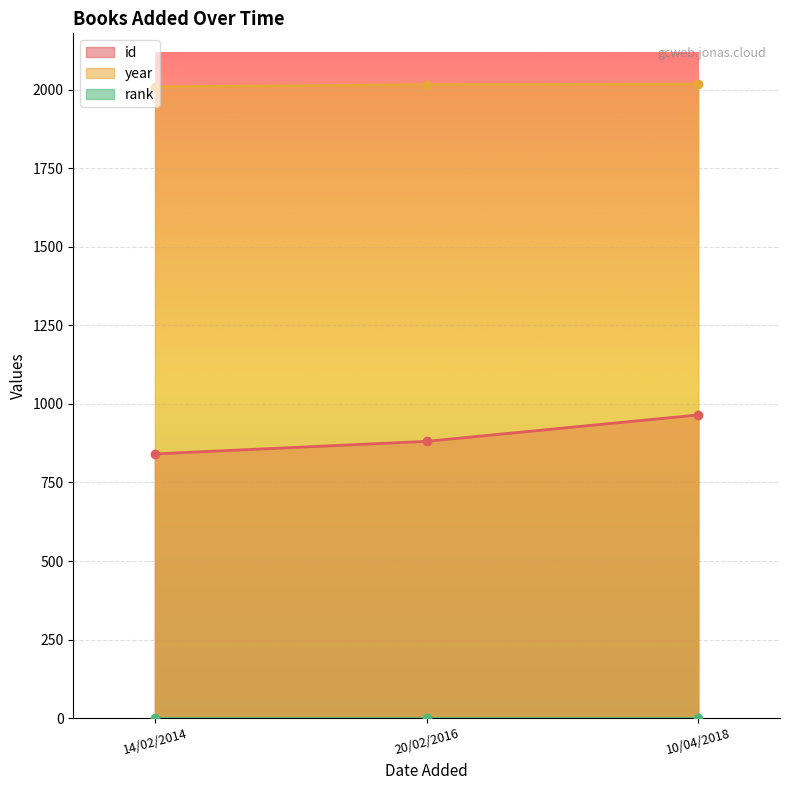

Between 10/04/2018 and 14/02/2014, which is larger?

10/04/2018